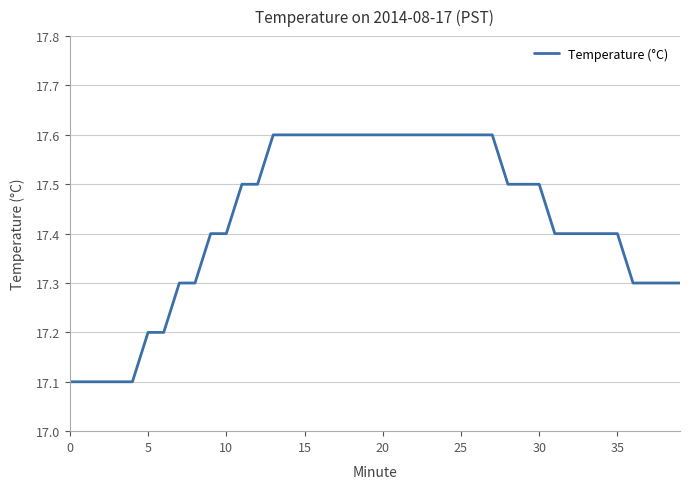

Reading left to right, transcribe all the data shown in this chart.

17.1	17.1	17.1	17.1	17.1	17.2	17.2	17.3	17.3	17.4	17.4	17.5	17.5	17.6	17.6	17.6	17.6	17.6	17.6	17.6	17.6	17.6	17.6	17.6	17.6	17.6	17.6	17.6	17.5	17.5	17.5	17.4	17.4	17.4	17.4	17.4	17.3	17.3	17.3	17.3